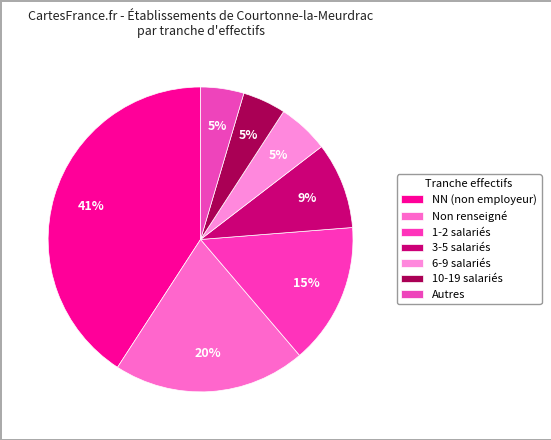

To the nearest percent, what is the average slice percentage?

14%